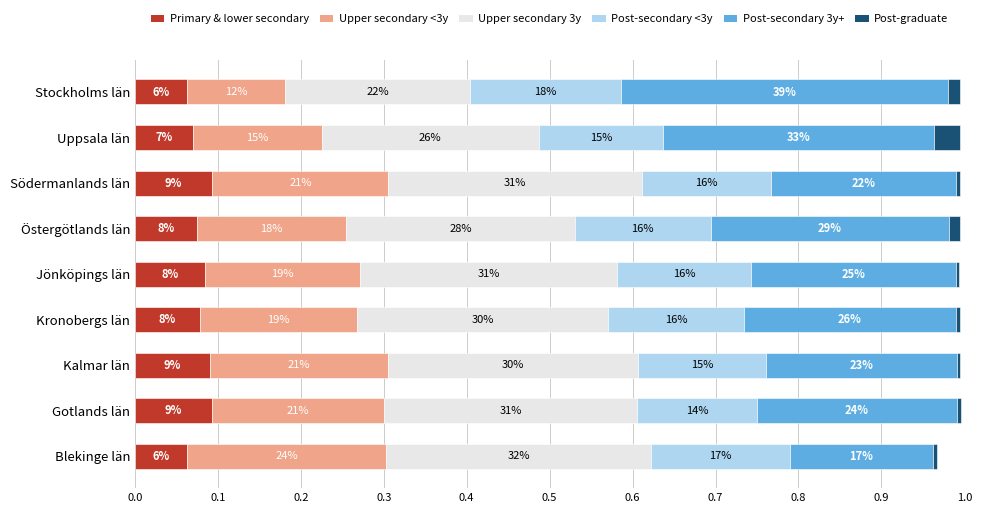

What is the sum of all Post-secondary 3y+ values?

2.4